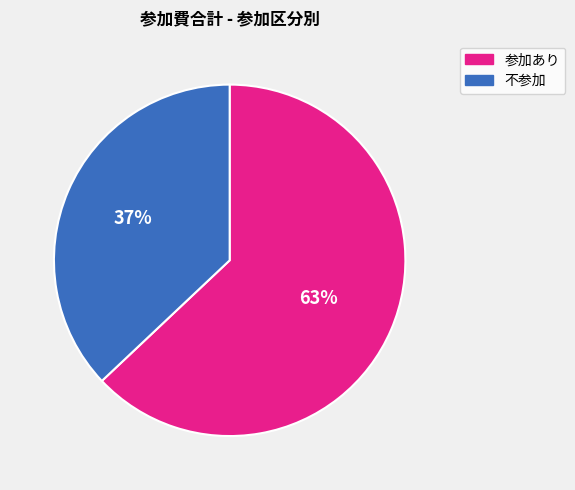

What percentage is the 不参加 slice, to the nearest percent?

37%